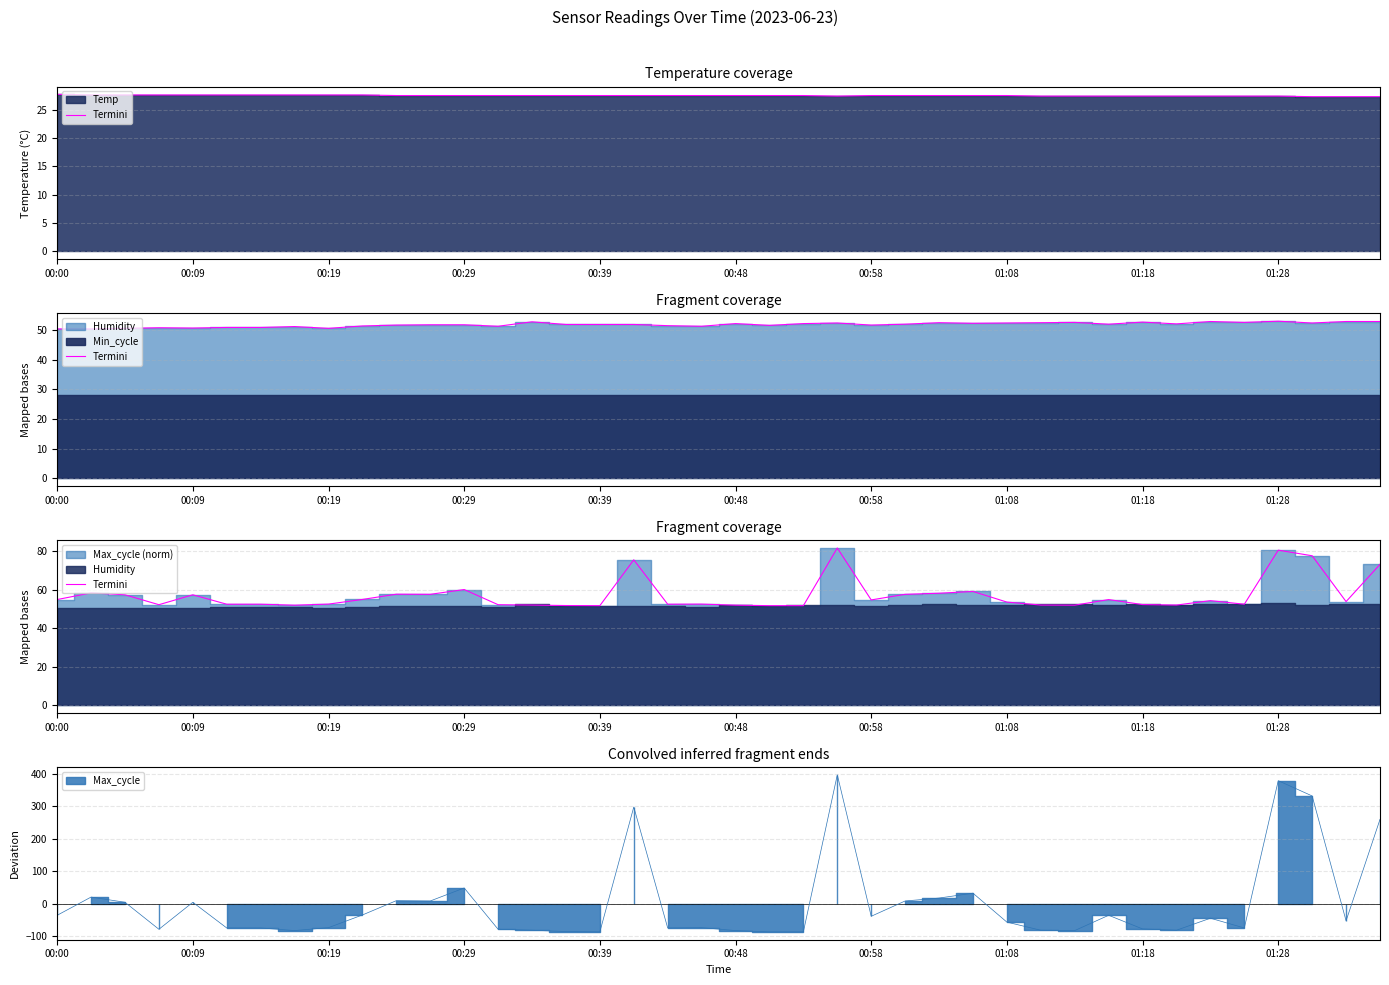

What is the change in value from 22 to 23?

+30.0